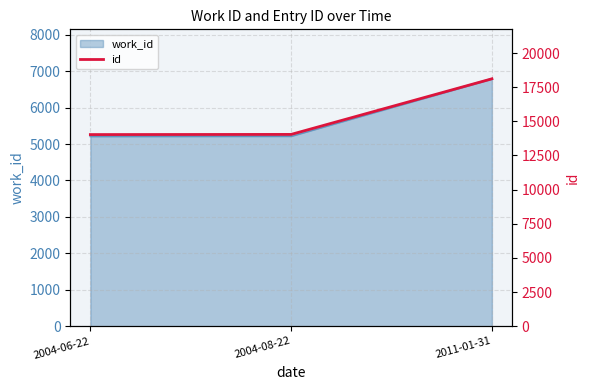

What is the ratio of the value at 2004-06-22 to the value at 2011-01-31?

0.8